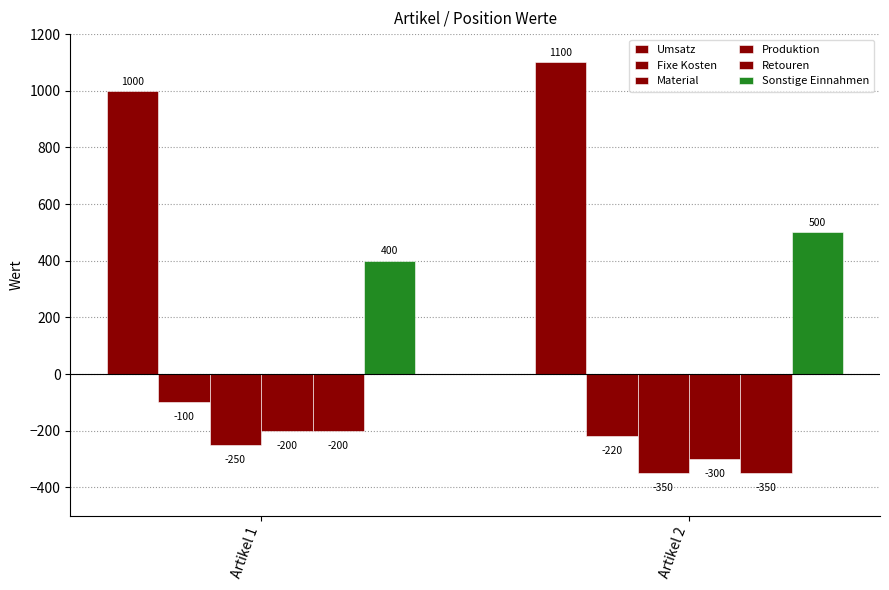

Is the value of Sonstige Einnahmen at Artikel 2 greater than the value of Produktion at Artikel 2?

Yes